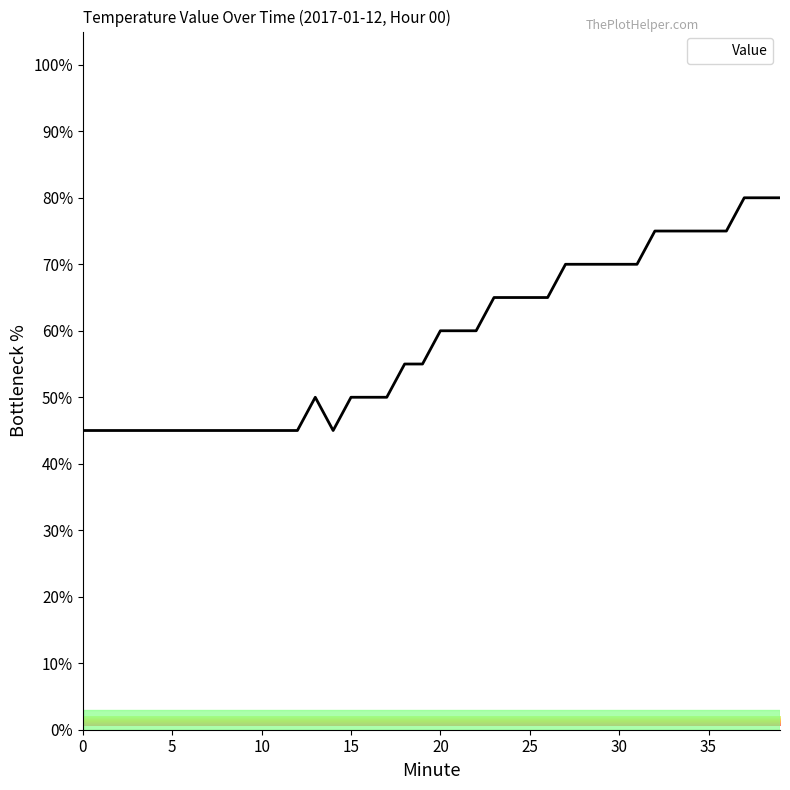

What is the smallest value displayed?

45.0